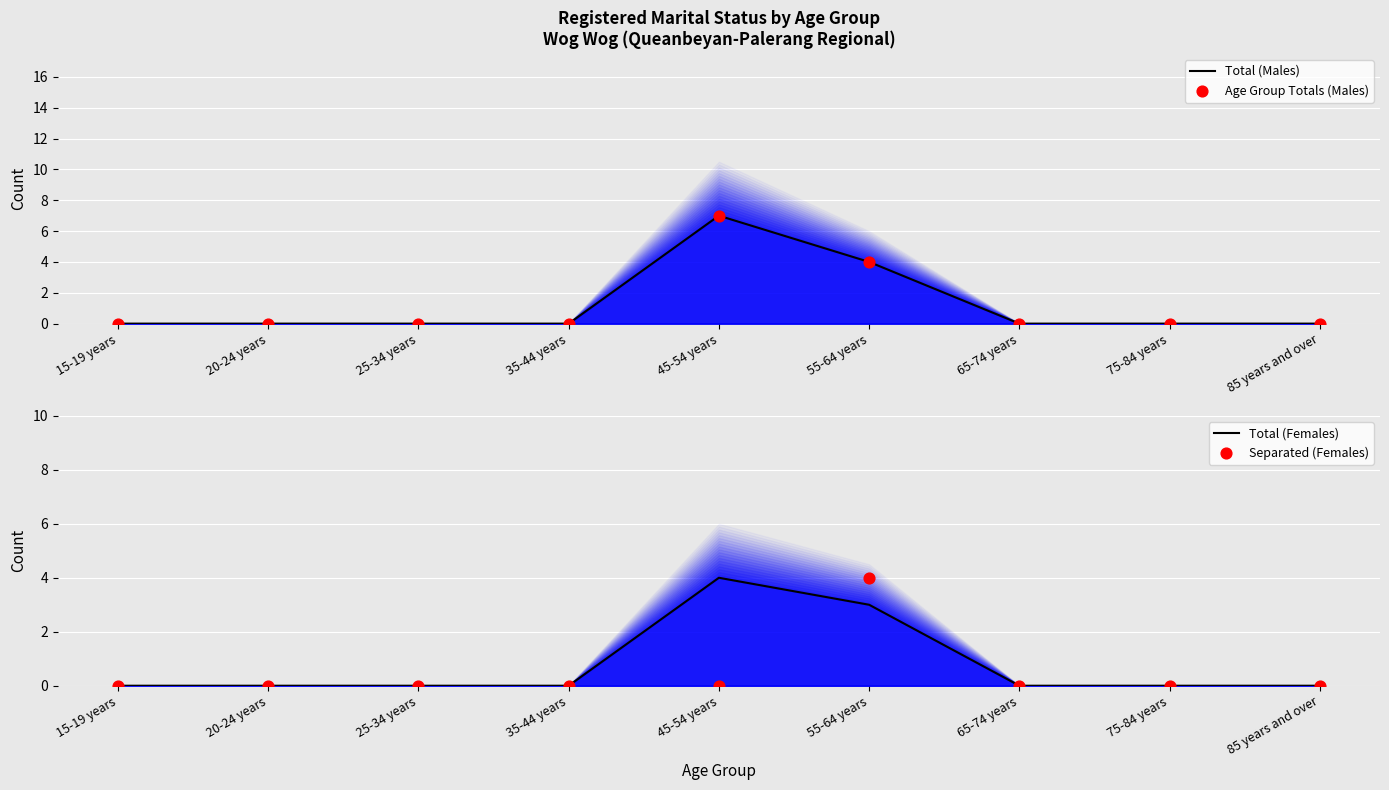

At which category is the sum across all series the highest?

45-54 years